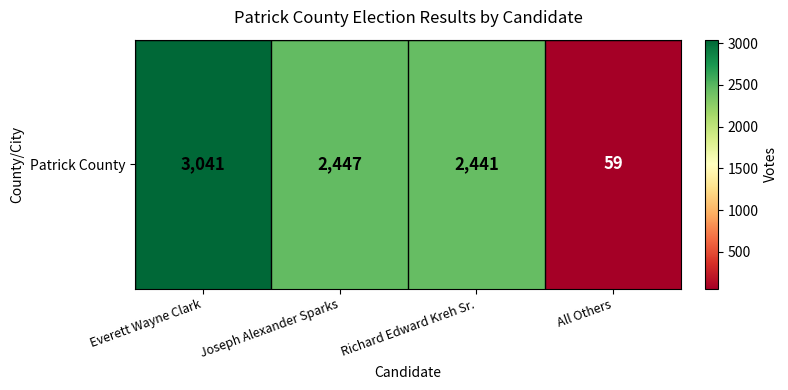

Which has a higher value, Everett Wayne Clark or Richard Edward Kreh Sr.?

Everett Wayne Clark